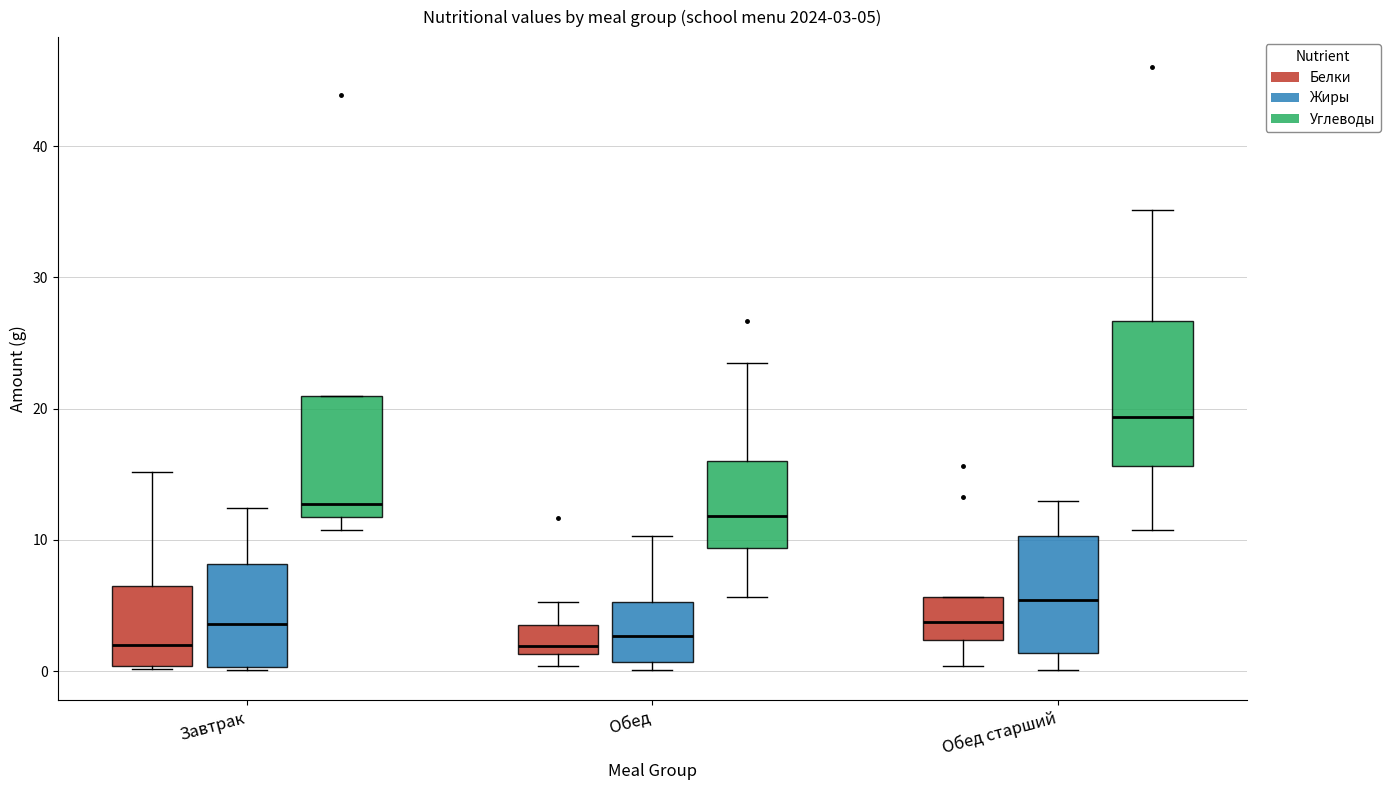

Which box's median line is the highest?

Обед старший (Углеводы)